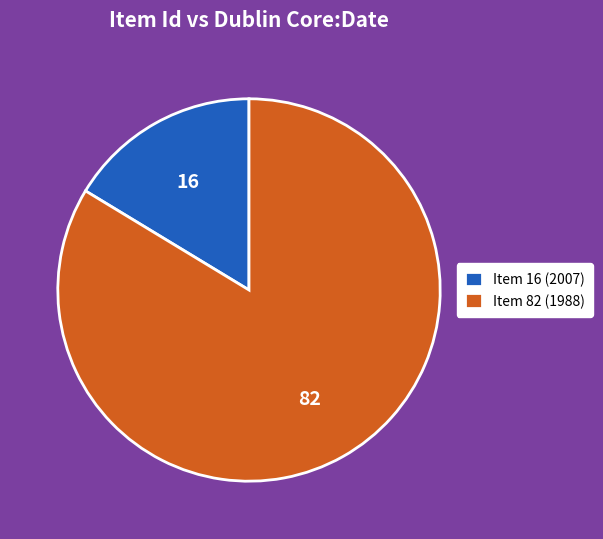

Rank the categories by value from lowest to highest.

Item 16 (2007), Item 82 (1988)